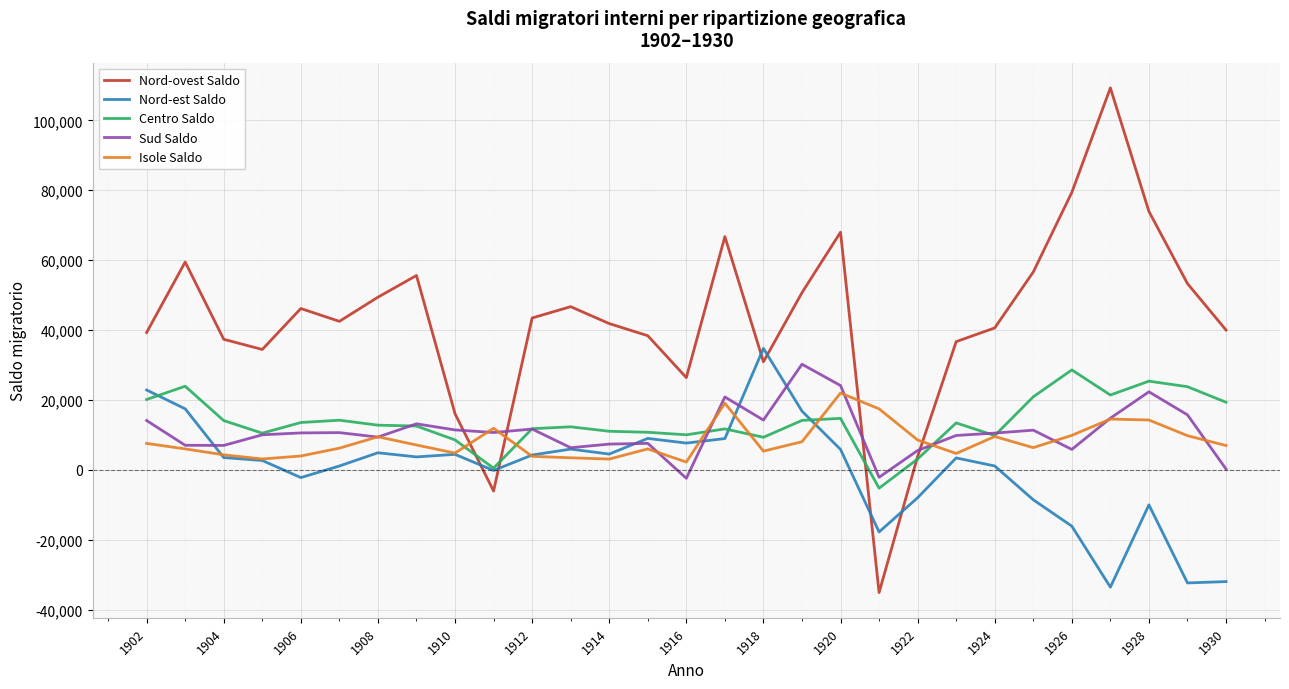

Does the chart have visible grid lines?

Yes